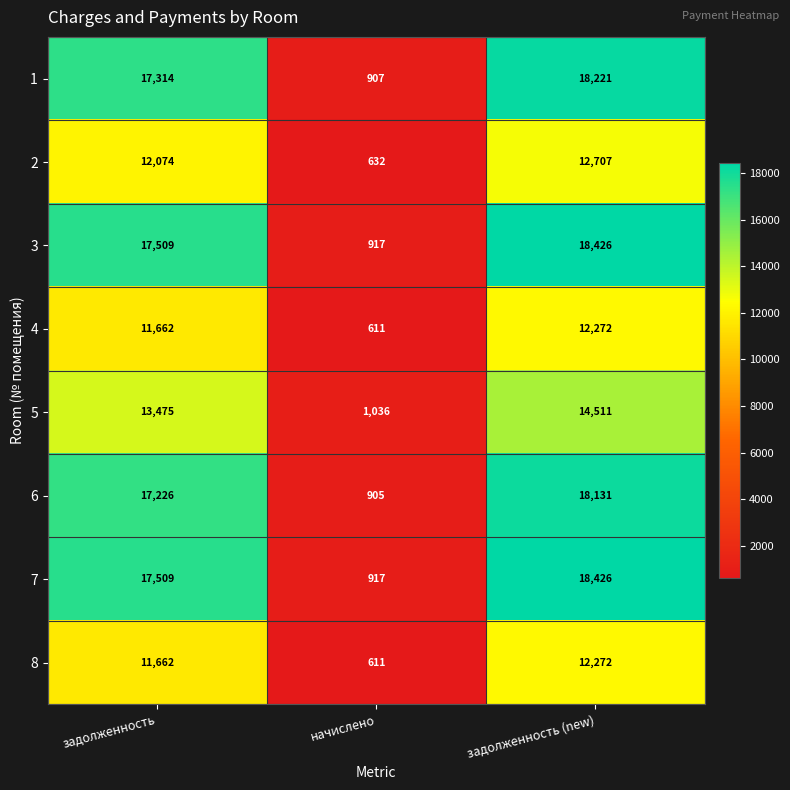

What is the difference between the maximum and minimum values in the 3 series?

17509